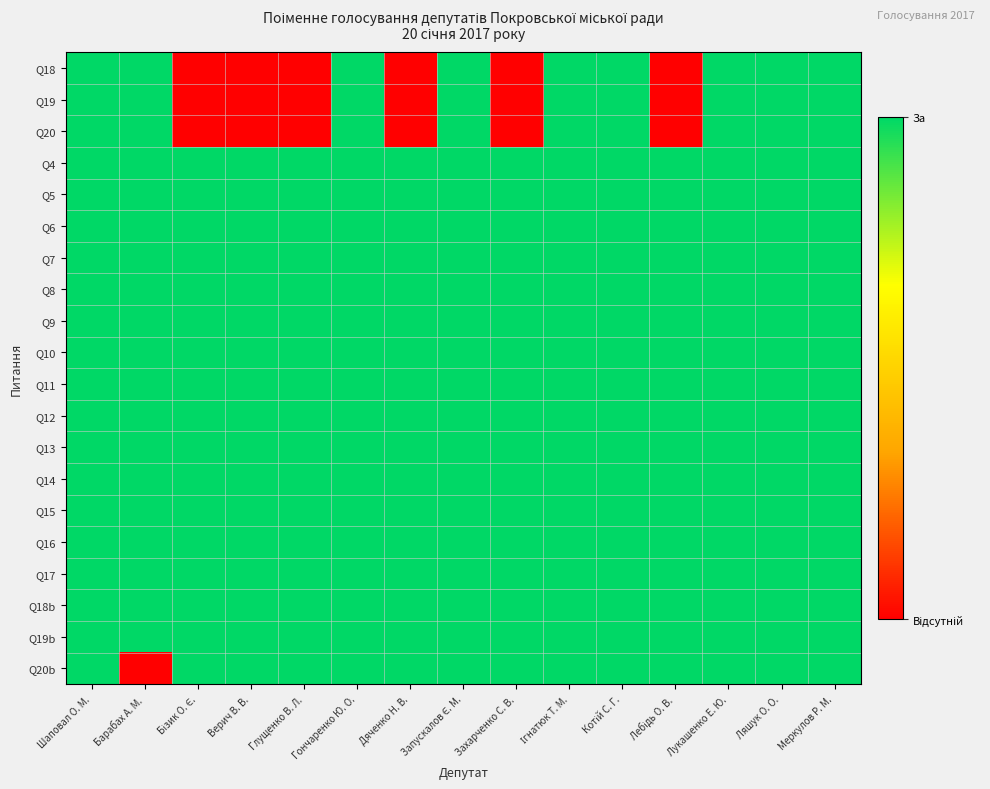

What is the greatest value displayed?

1